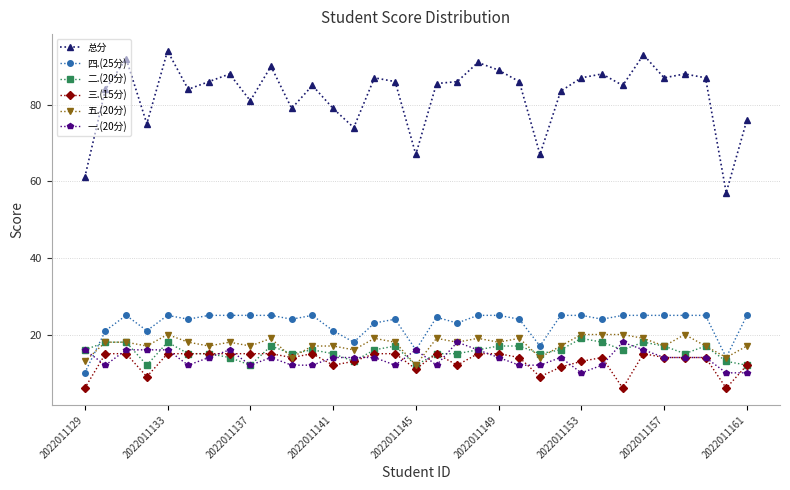

Which series has the widest spread of values?

总分